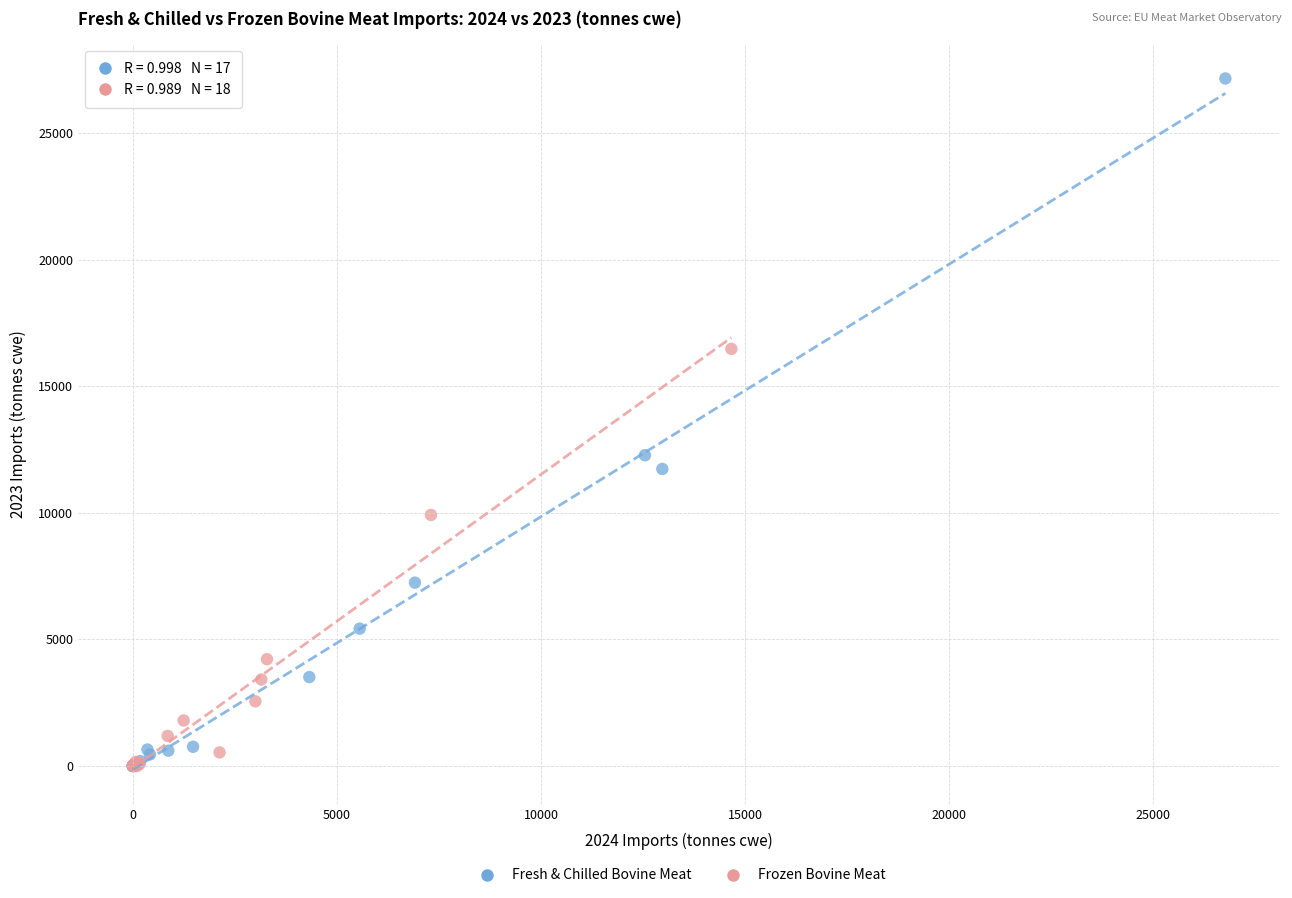

Which series contains the highest Y value?

Fresh & Chilled Bovine Meat